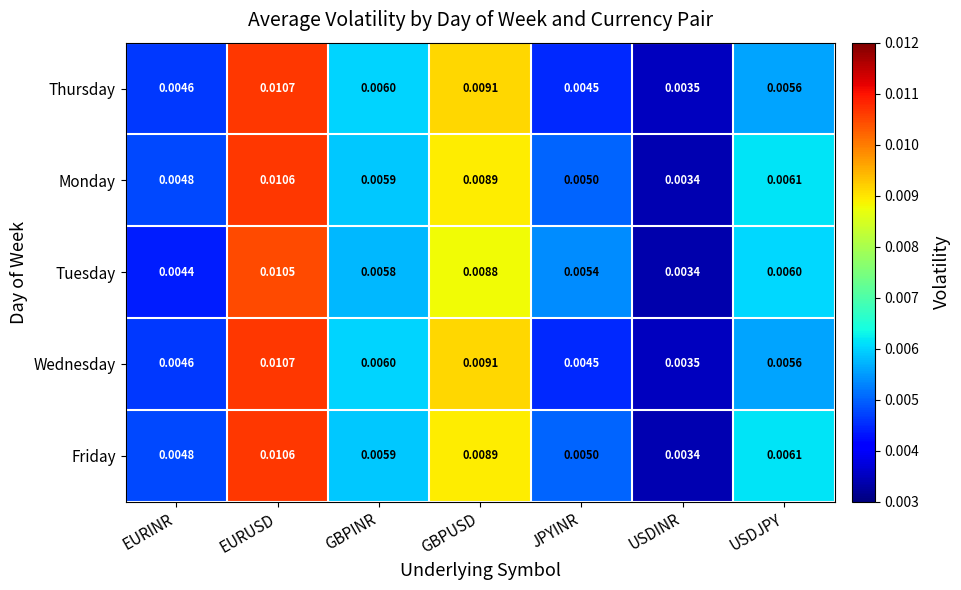

How many distinct data groups are displayed?

5